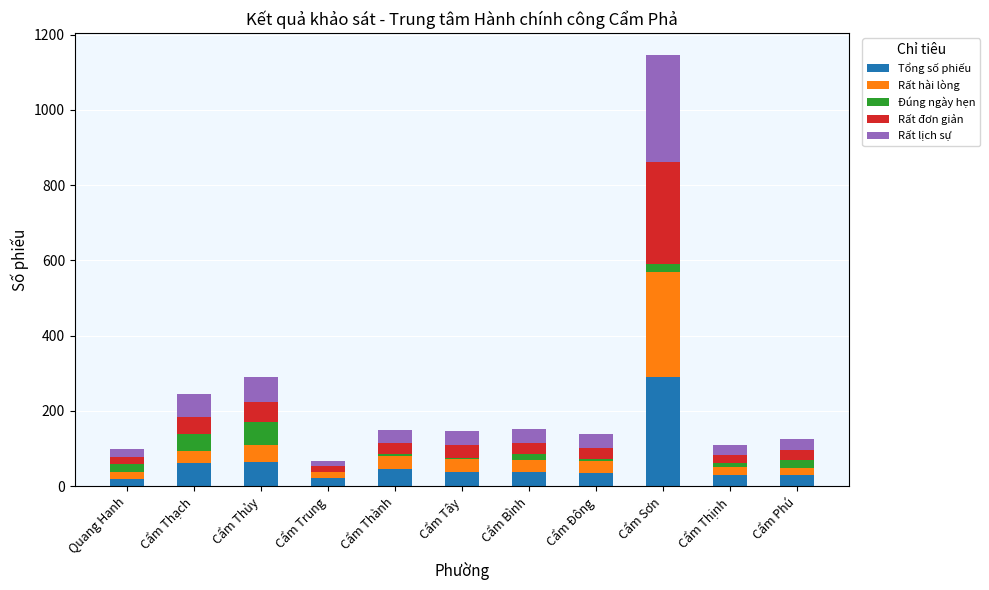

At which label does Tổng số phiếu reach its peak?

Cẩm Sơn